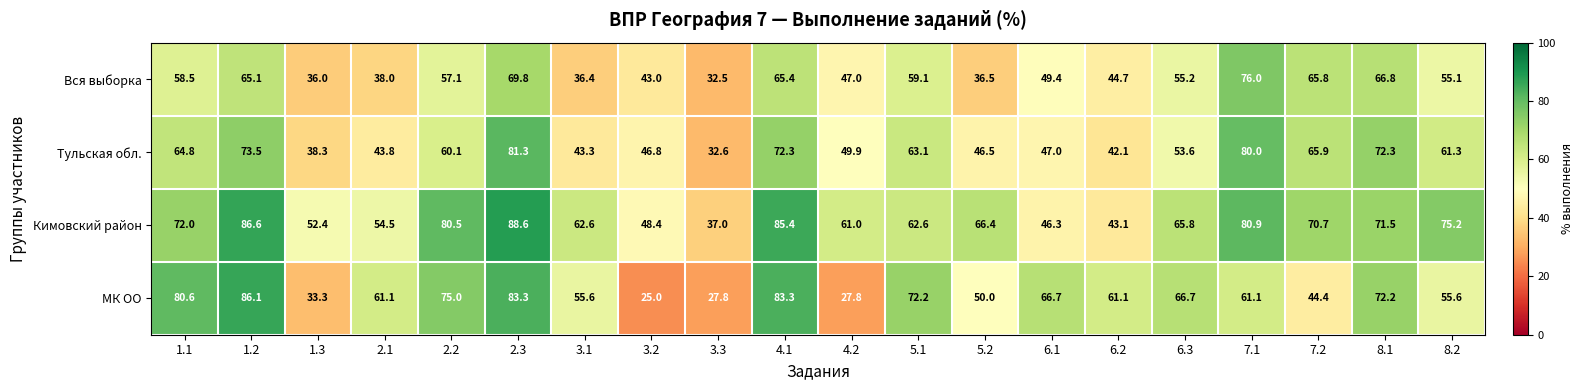

How many data points does each series have?

20